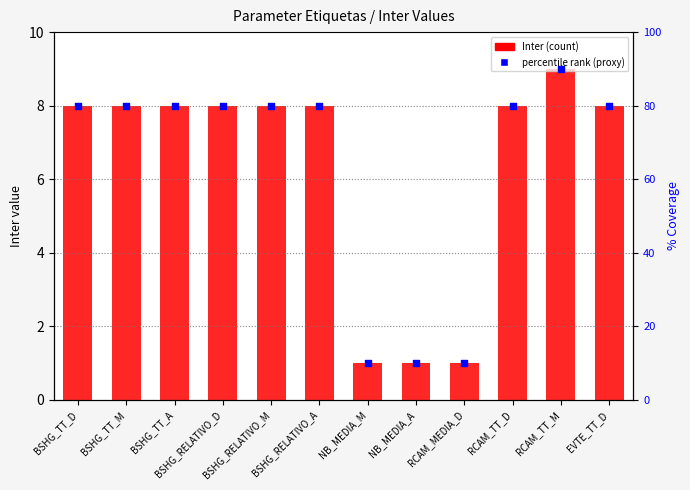

Is the value of Inter at BSHG_TT_M greater than the value of percentile rank (proxy) at BSHG_TT_A?

No